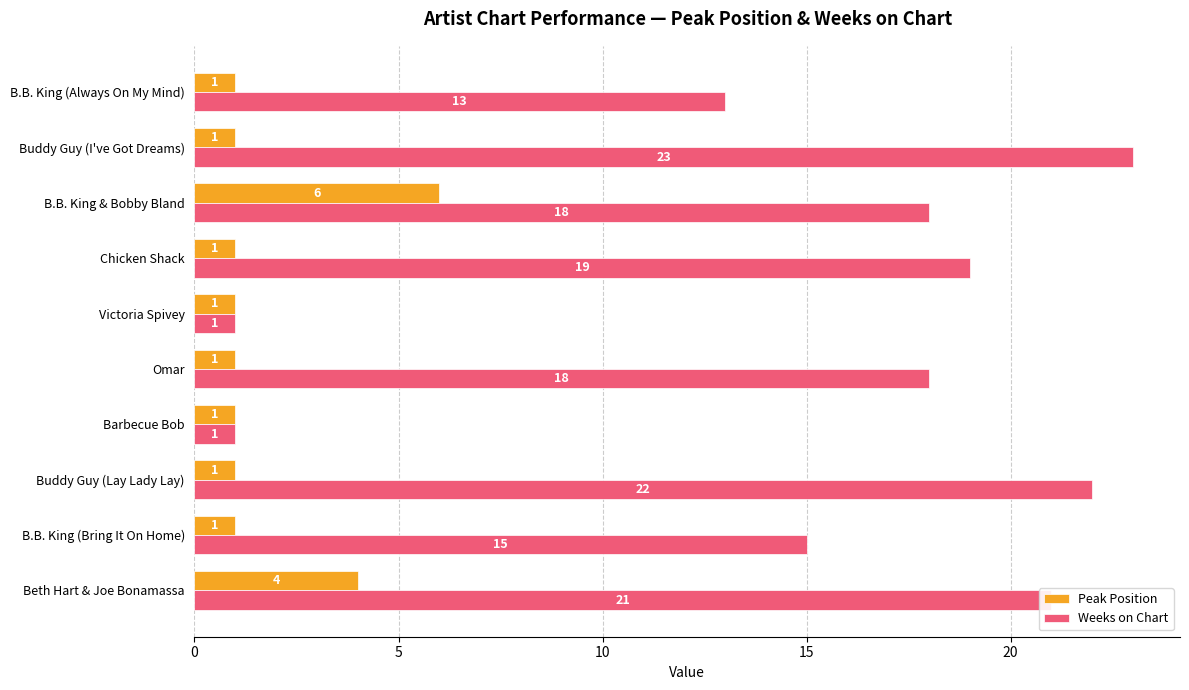

What is the difference between the maximum and second lowest values in the Peak Position series?

5